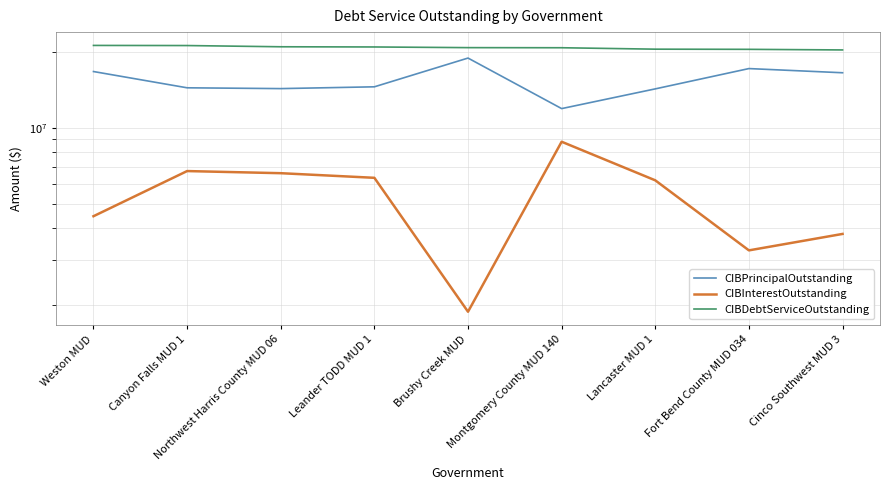

True or false: CIBPrincipalOutstanding has more than 2 points higher than both neighbors.

False